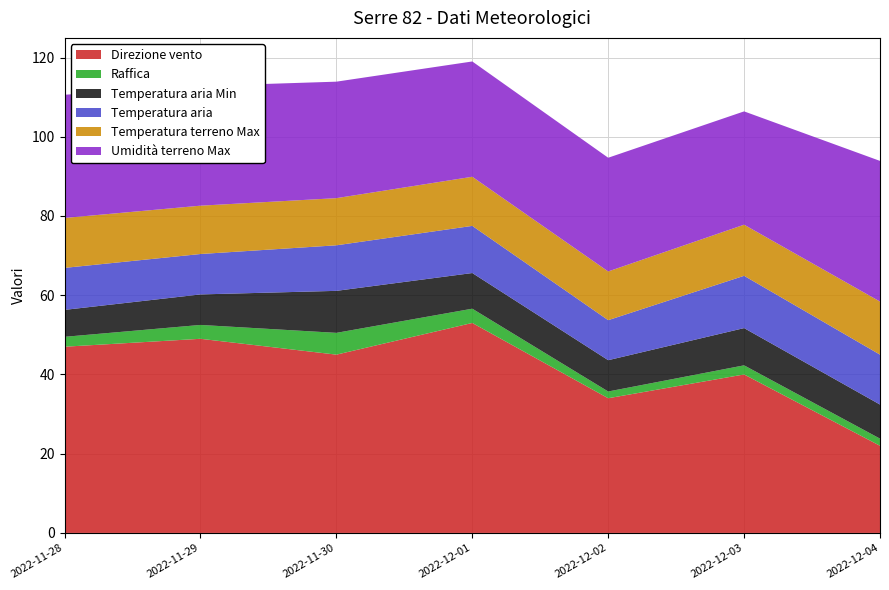

Reading right to left, list all the values displayed in this chart.

Direzione vento: 22.0	40.0	34.0	53.0	45.0	49.0	47.0
Raffica: 1.8	2.3	1.7	3.6	5.5	3.5	2.5
Temperatura aria Min: 8.6	9.4	7.9	9.0	10.6	7.7	6.8
Temperatura aria: 12.6	13.2	10.1	11.9	11.5	10.2	10.6
Temperatura terreno Max: 13.4	12.9	12.3	12.4	11.9	12.2	12.6
Umidità terreno Max: 35.5	28.6	28.7	29.1	29.4	30.2	31.1